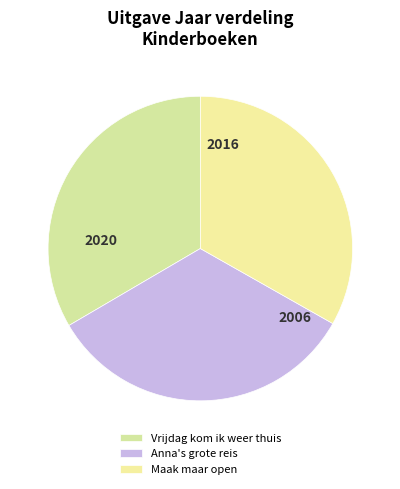

Rank the categories by value from lowest to highest.

Maak maar open, Anna's grote reis, Vrijdag kom ik weer thuis